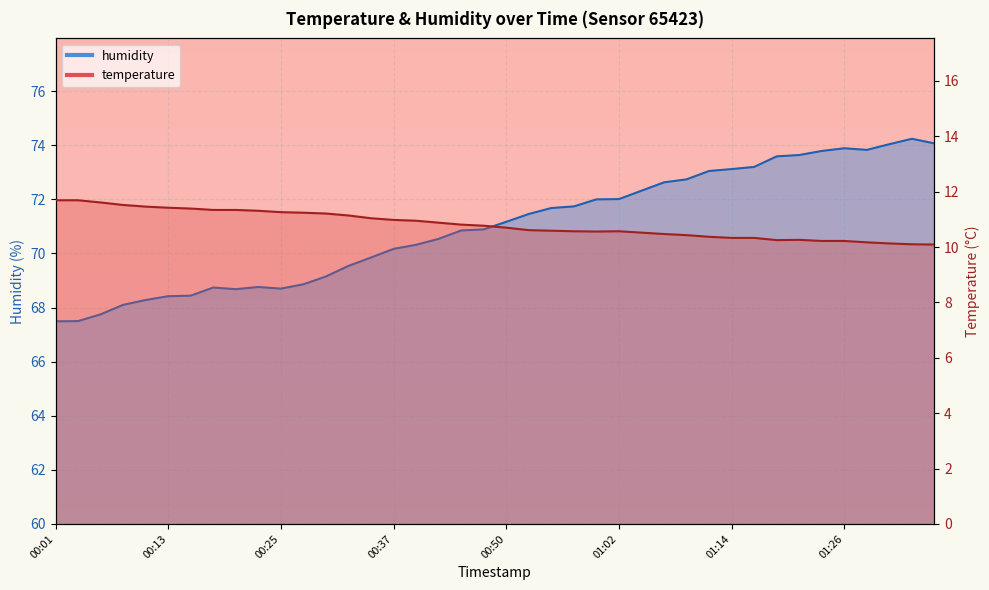

Rank the series by their average value, from lowest to highest.

temperature, humidity